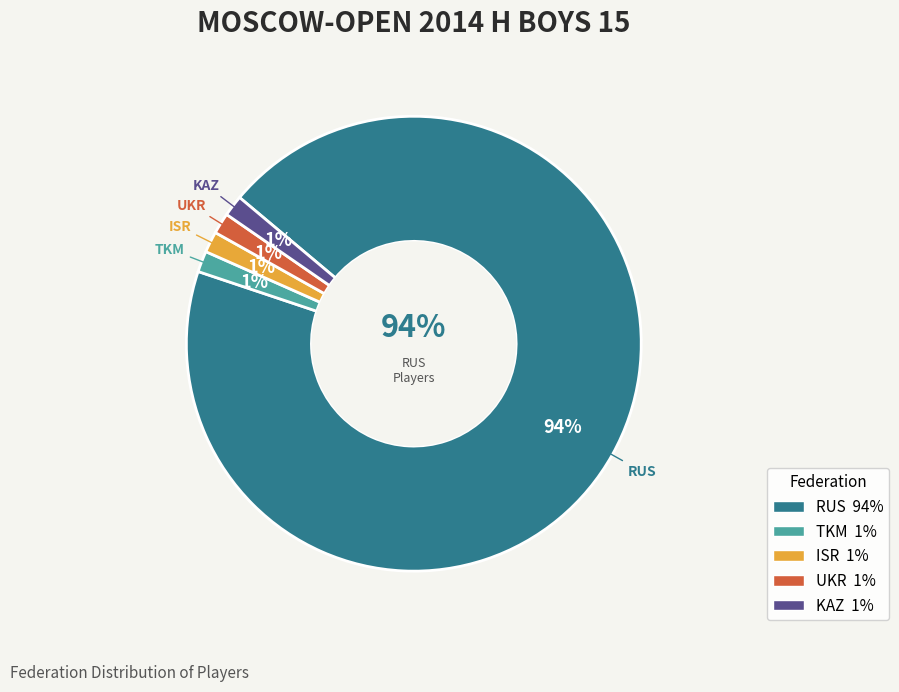

True or false: KAZ accounts for 11% of the total.

False